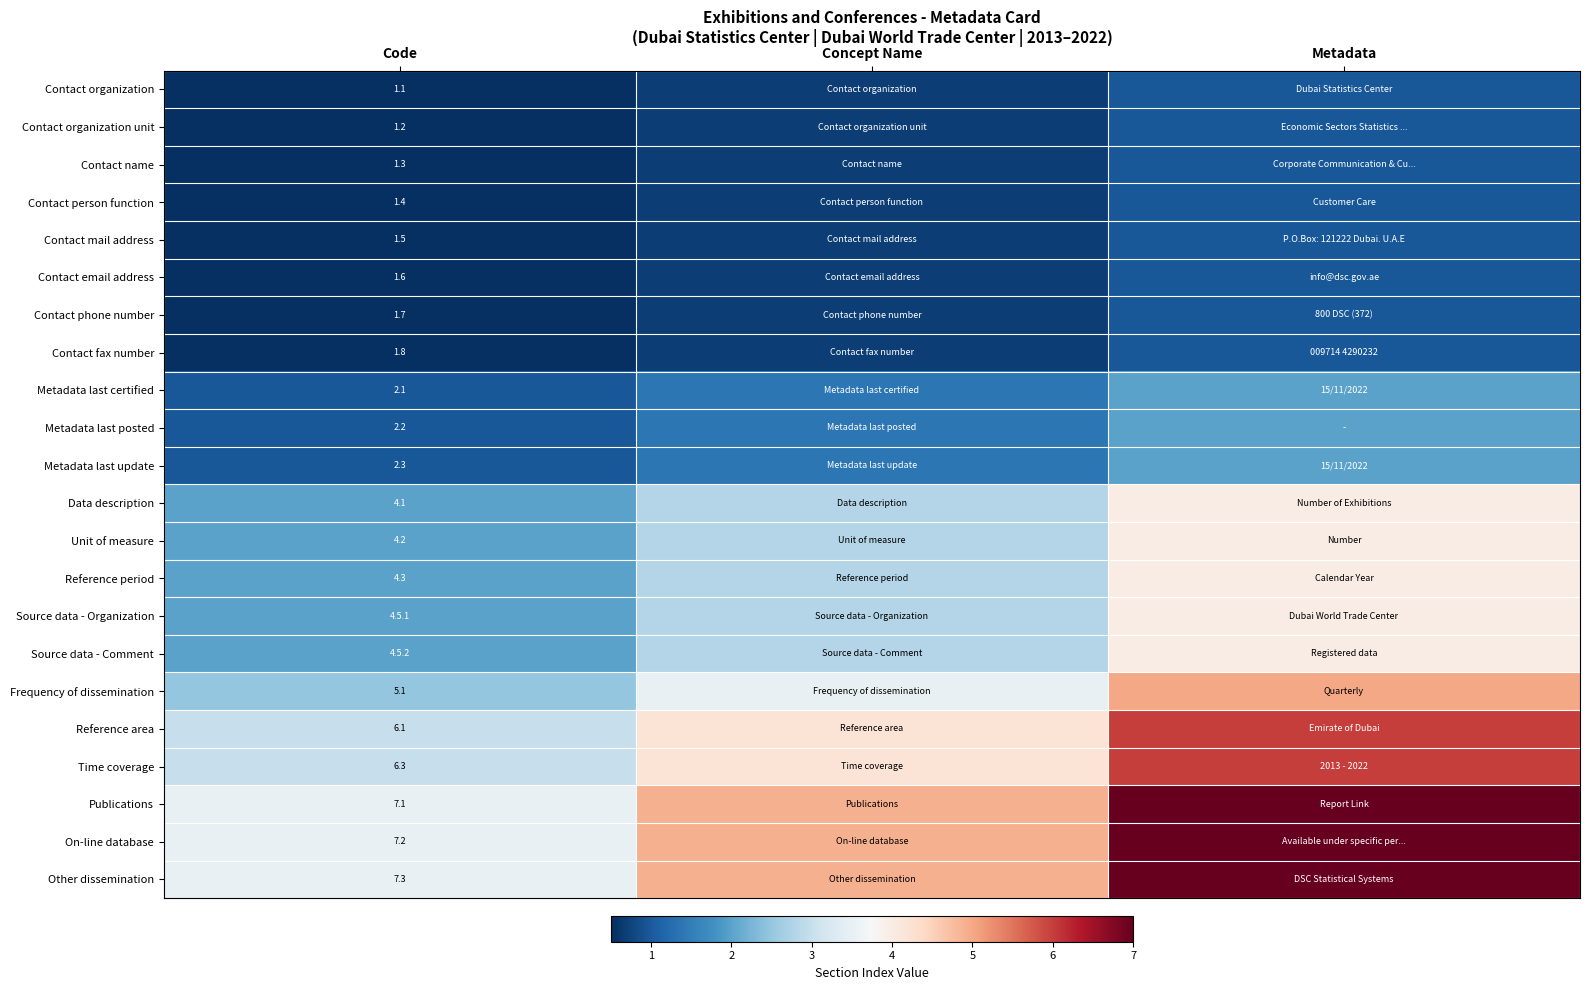

Which label corresponds to the smallest value in the chart?

Code